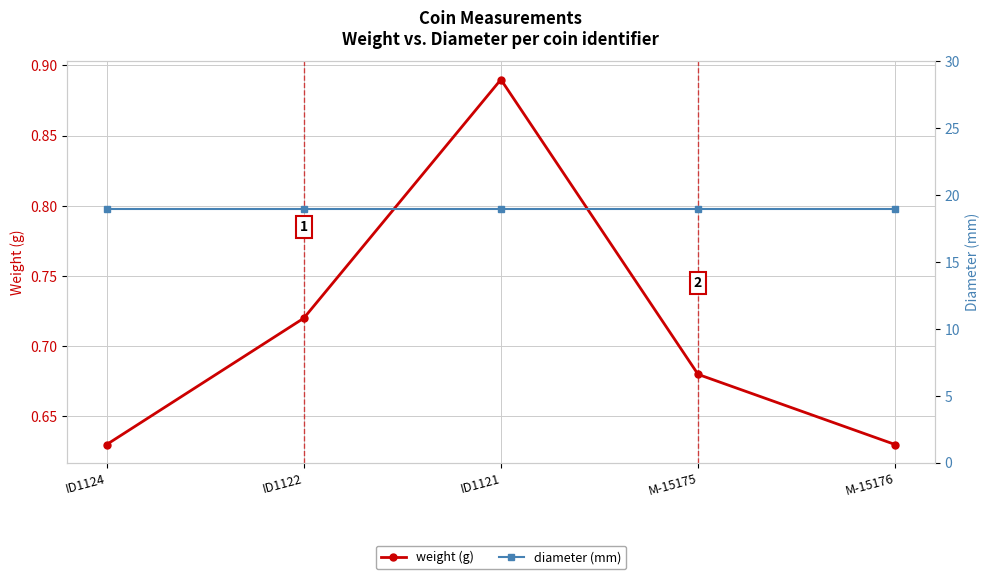

True or false: weight and diameter cross at least once.

False